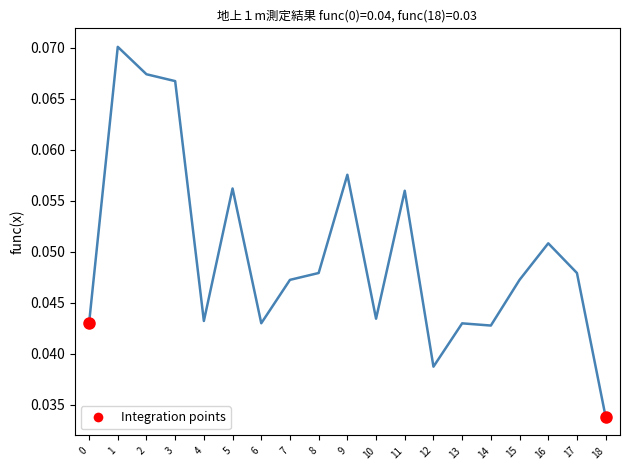

Between 7 and 6, which is larger?

7